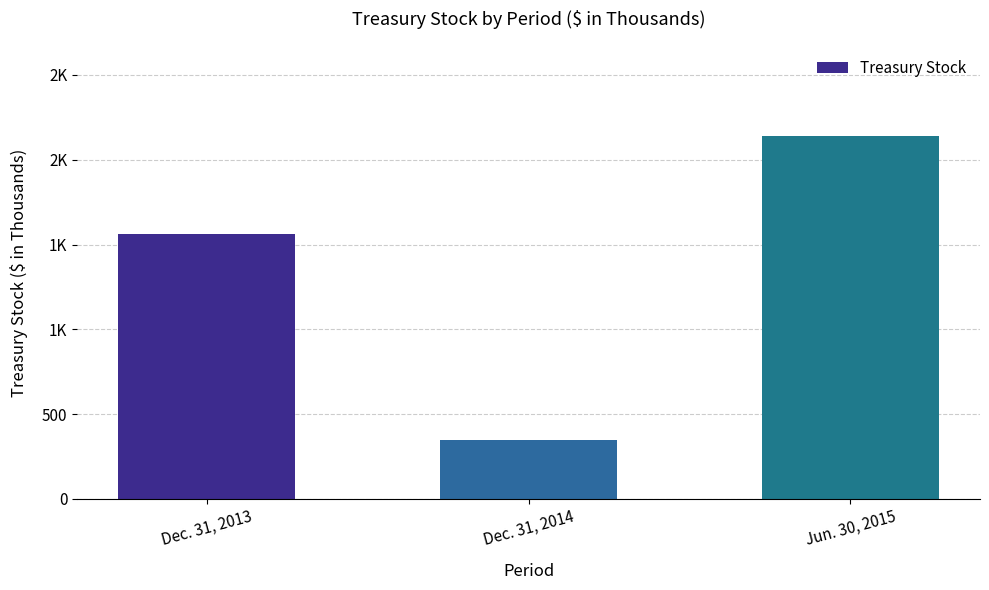

What is the sum of all values?

4047